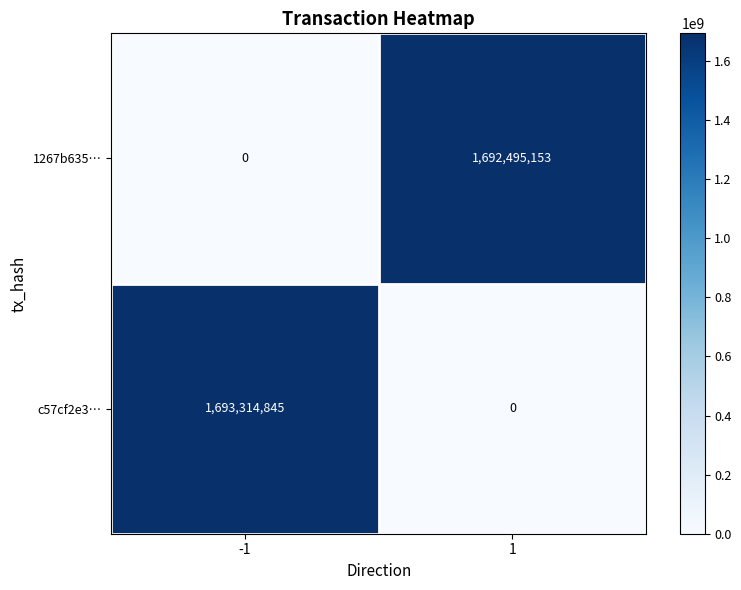

At 1, list the series in order from largest to smallest.

1267b635…, c57cf2e3…